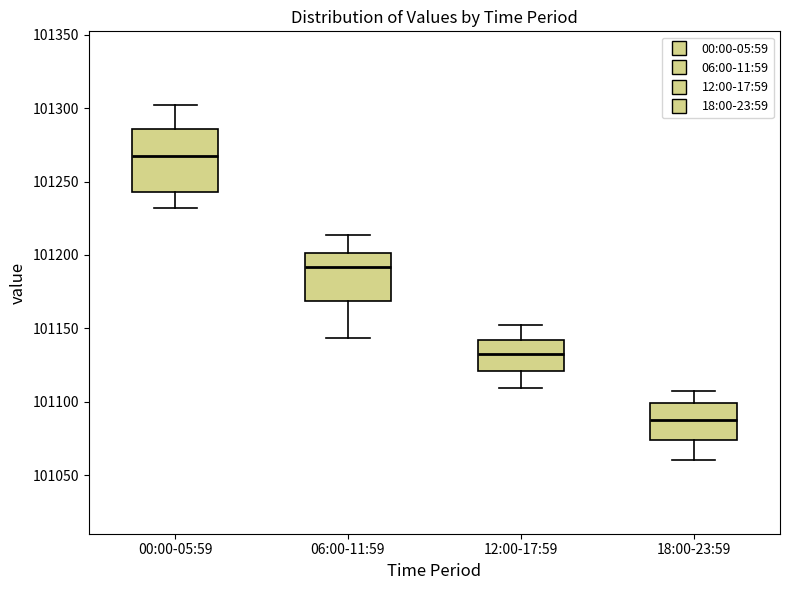

Reading left to right, read every box against the y-axis: the position of its median line, the range the box covers, and the ends of its whiskers. The values are not printed on the chart, so give them approximately, as read against the axis.

00:00-05:59: median 101265, box 101245 to 101285, whiskers 101230 to 101300
06:00-11:59: median 101190, box 101170 to 101200, whiskers 101145 to 101215
12:00-17:59: median 101130, box 101120 to 101140, whiskers 101110 to 101150
18:00-23:59: median 101090, box 101075 to 101100, whiskers 101060 to 101105